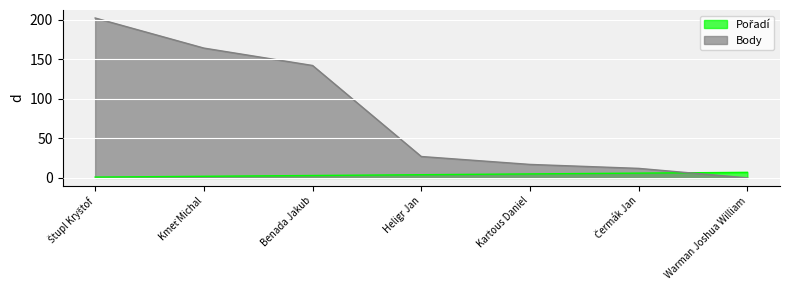

How many intersections are there between Body and Pořadí?

1